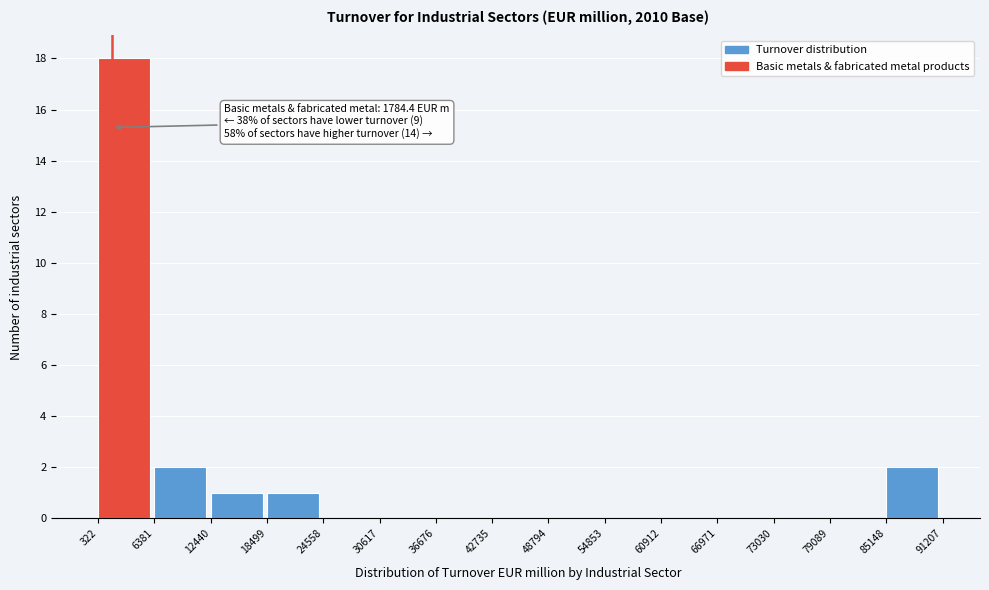

Which range on the x-axis has the tallest bar?

322 to 6381